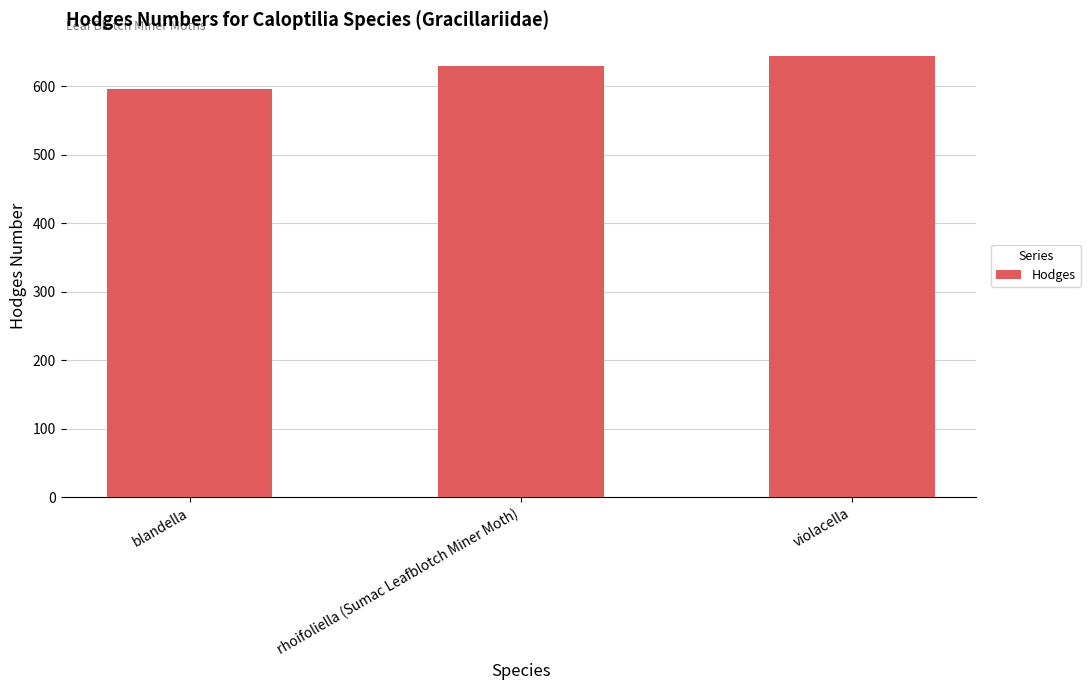

Which category has the highest value across all series?

violacella